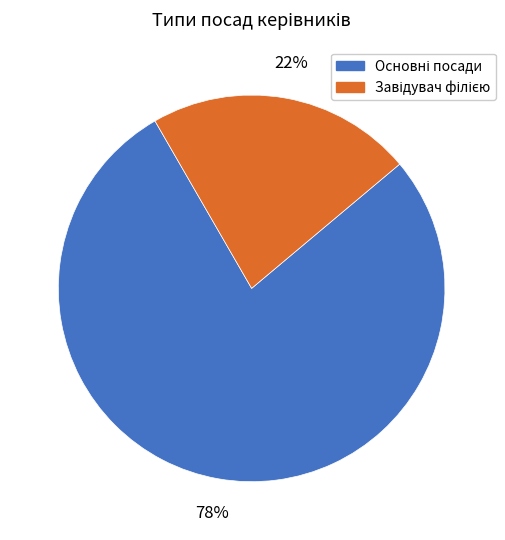

To the nearest percent, what is the average slice percentage?

50%